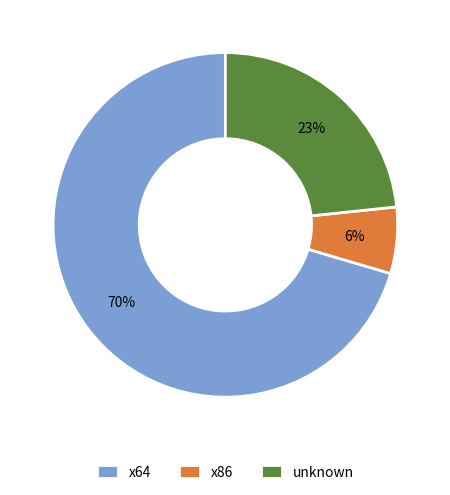

What percentage is the unknown slice, to the nearest percent?

23%